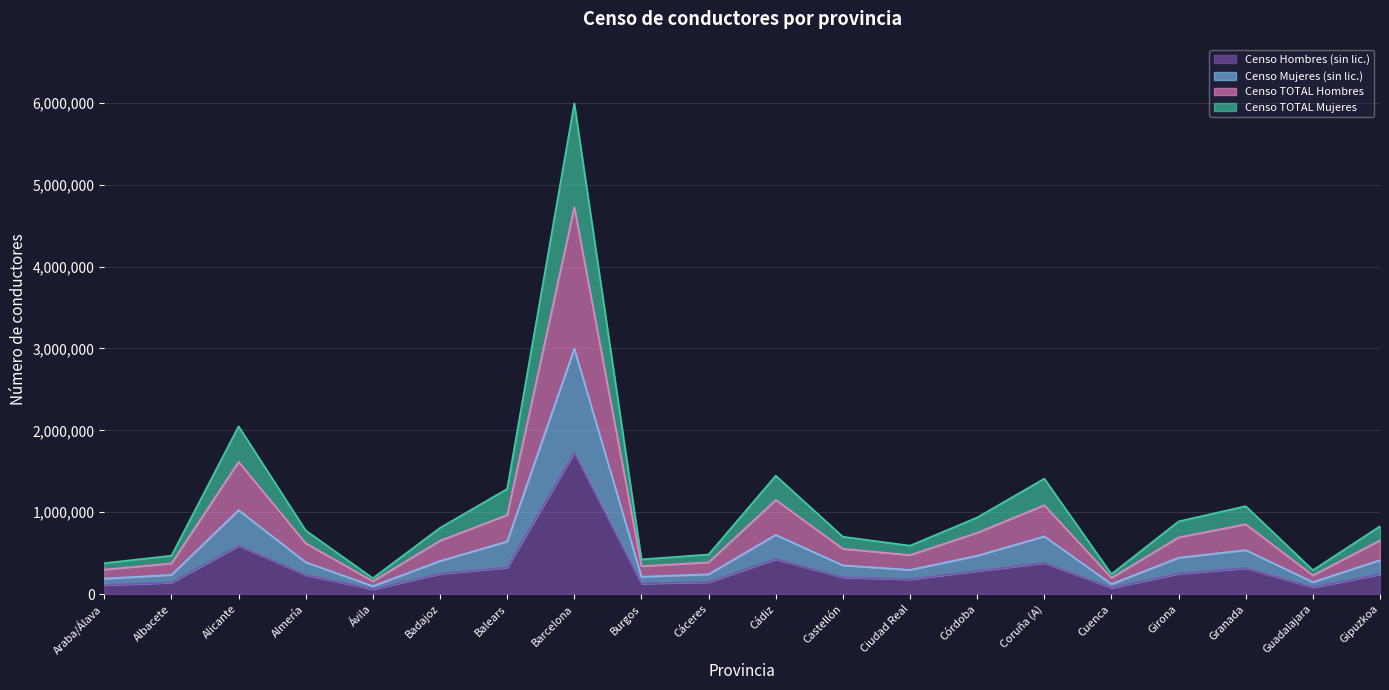

Which category has the lowest value across all series?

Ávila